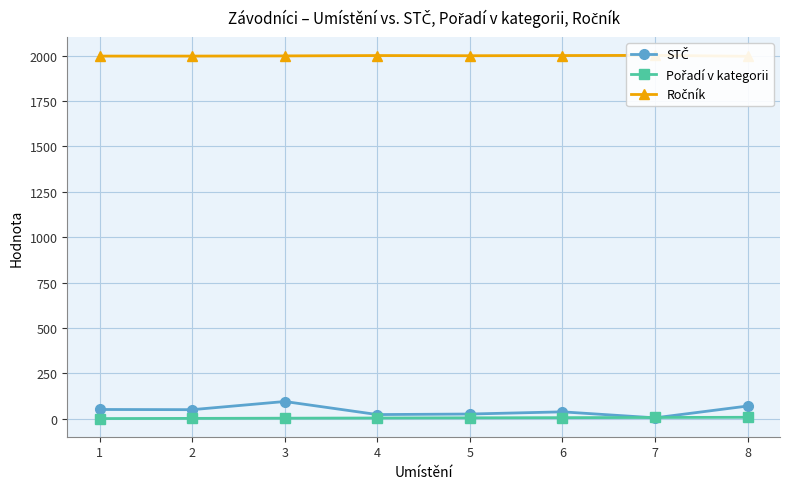

How many distinct data groups are displayed?

3